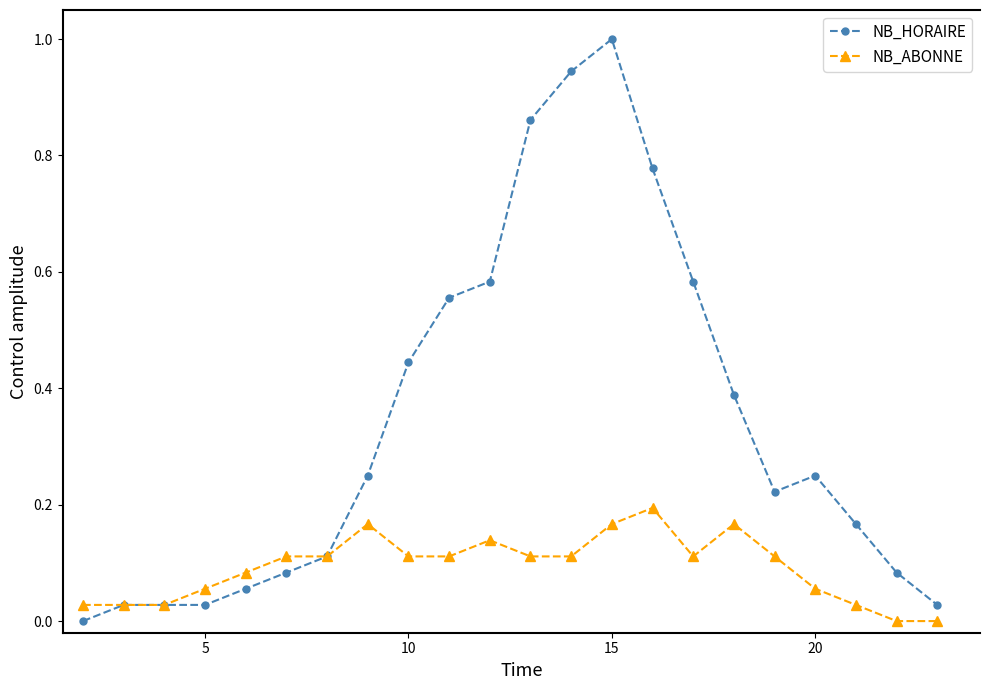

Which series has the largest total across all categories?

NB_HORAIRE